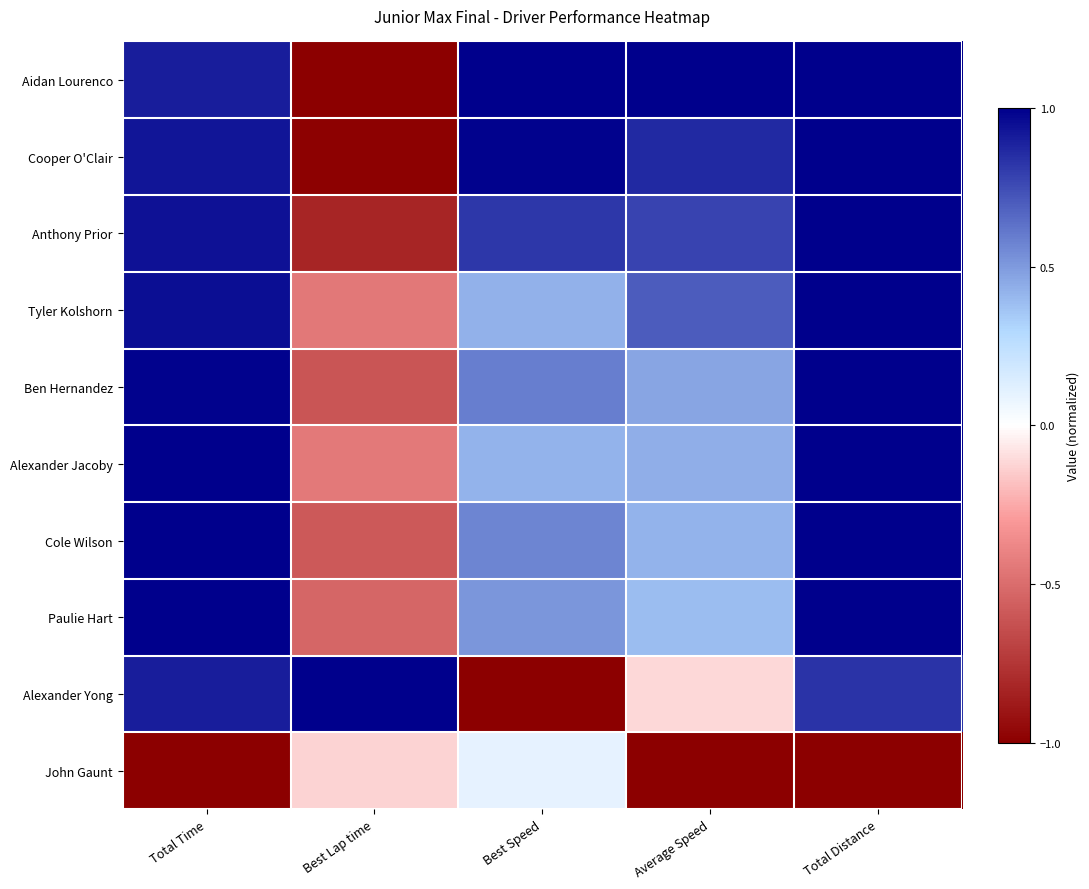

Reading left to right, transcribe all the data shown in this chart.

Aidan Lourenco: Total Time=0.9	Best Lap time=-1.0	Best Speed=1.0	Average Speed=1.0	Total Distance=1.0
Cooper O'Clair: Total Time=0.9	Best Lap time=-1.0	Best Speed=1.0	Average Speed=0.9	Total Distance=1.0
Anthony Prior: Total Time=0.9	Best Lap time=-0.8	Best Speed=0.8	Average Speed=0.8	Total Distance=1.0
Tyler Kolshorn: Total Time=1.0	Best Lap time=-0.4	Best Speed=0.4	Average Speed=0.7	Total Distance=1.0
Ben Hernandez: Total Time=1.0	Best Lap time=-0.6	Best Speed=0.6	Average Speed=0.5	Total Distance=1.0
Alexander Jacoby: Total Time=1.0	Best Lap time=-0.4	Best Speed=0.4	Average Speed=0.4	Total Distance=1.0
Cole Wilson: Total Time=1.0	Best Lap time=-0.6	Best Speed=0.6	Average Speed=0.4	Total Distance=1.0
Paulie Hart: Total Time=1.0	Best Lap time=-0.5	Best Speed=0.5	Average Speed=0.4	Total Distance=1.0
Alexander Yong: Total Time=0.9	Best Lap time=1.0	Best Speed=-1.0	Average Speed=-0.1	Total Distance=0.8
John Gaunt: Total Time=-1.0	Best Lap time=-0.1	Best Speed=0.1	Average Speed=-1.0	Total Distance=-1.0